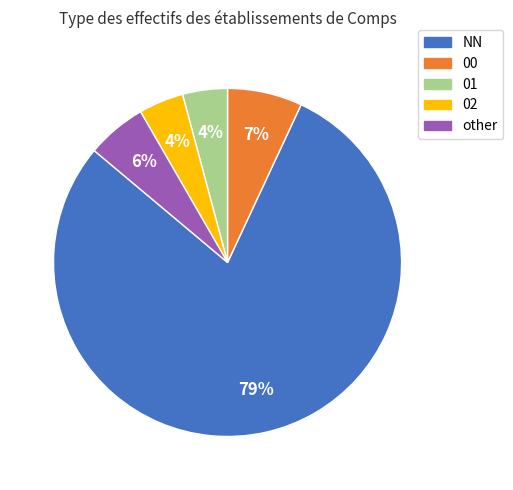

True or false: 01 accounts for 14% of the total.

False